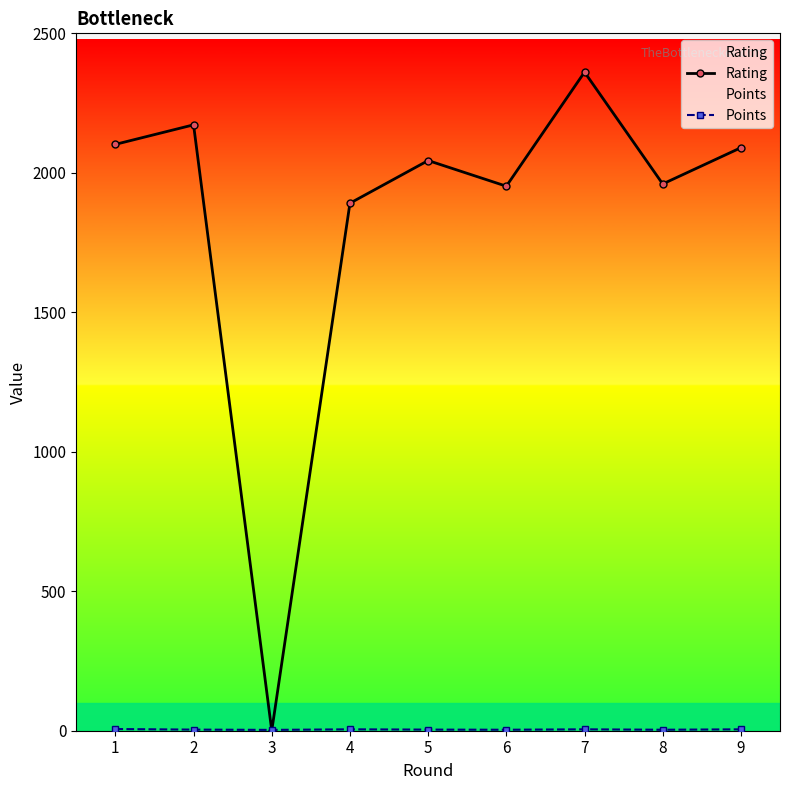

Where does the Points series first go above 4?

1